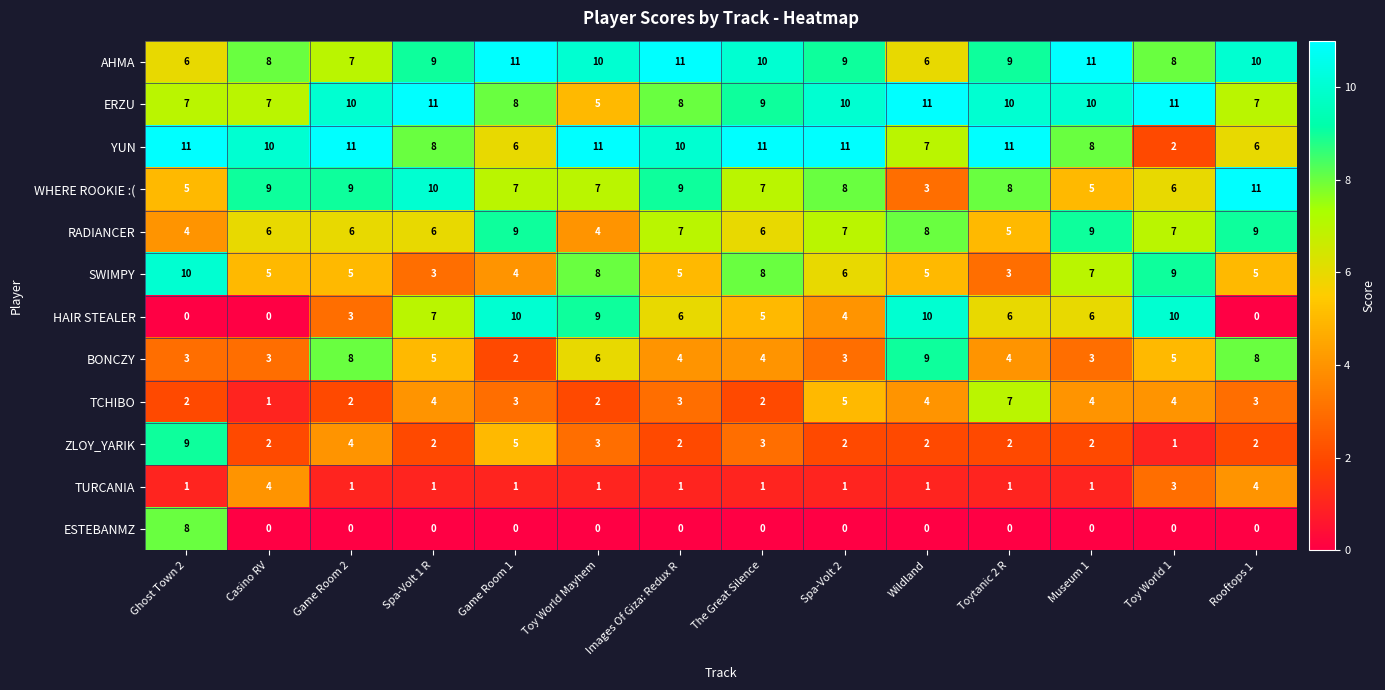

What is the sum of all YUN values?

123